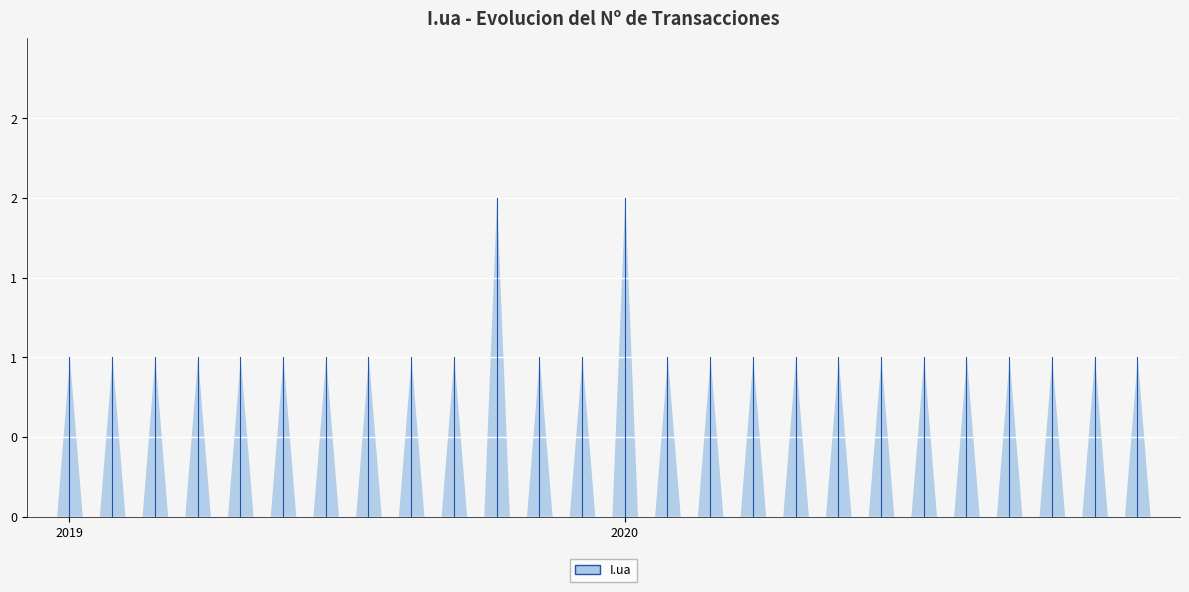

Which has a higher value, 2020-04-27 or 2019-07-17?

2020-04-27